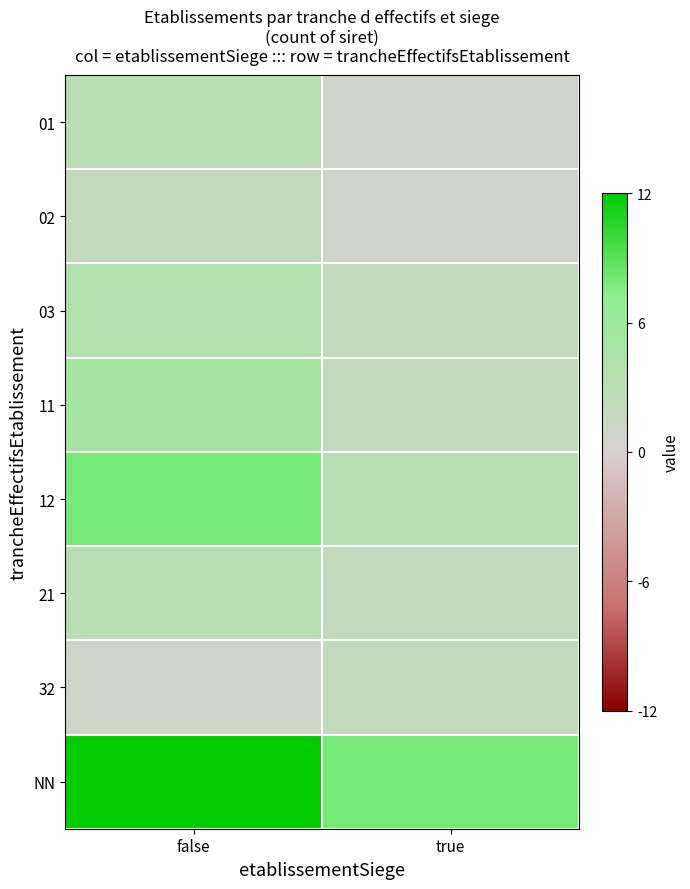

Which category has the lowest value across all series?

true